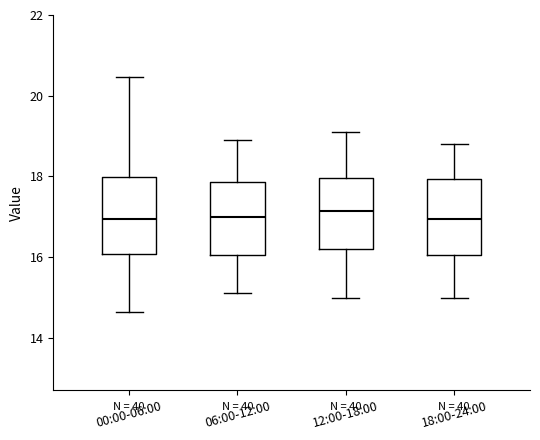

Reading left to right, transcribe this box plot: for each box, give where its median line is, the range the box spans, and where its two whiskers end, as read against the y-axis. The values are not printed on the chart, so give them approximately, as read against the axis.

00:00-06:00: median 17.0, box 16.0 to 18.0, whiskers 14.6 to 20.4
06:00-12:00: median 17.0, box 16.0 to 17.8, whiskers 15.2 to 19.0
12:00-18:00: median 17.2, box 16.2 to 18.0, whiskers 15.0 to 19.2
18:00-24:00: median 17.0, box 16.0 to 18.0, whiskers 15.0 to 18.8